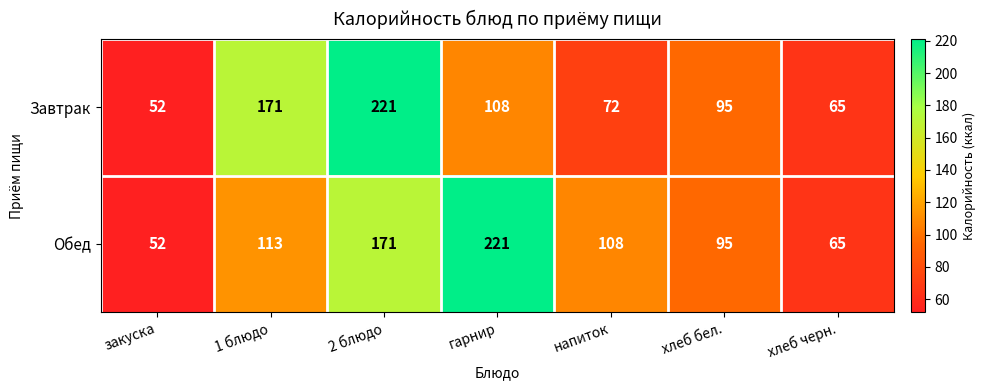

Reading left to right, extract all data points from this chart.

Завтрак: 52	171	221	108	72	95	65
Обед: 52	113	171	221	108	95	65